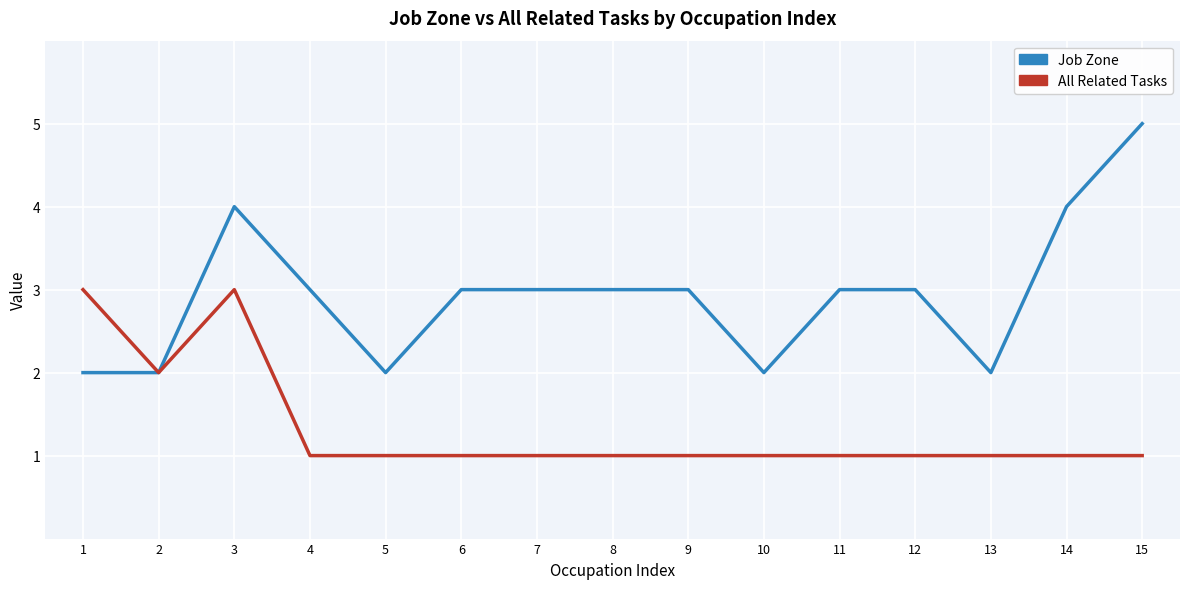

Rank the series at 6 from highest to lowest value.

Job Zone, All Related Tasks